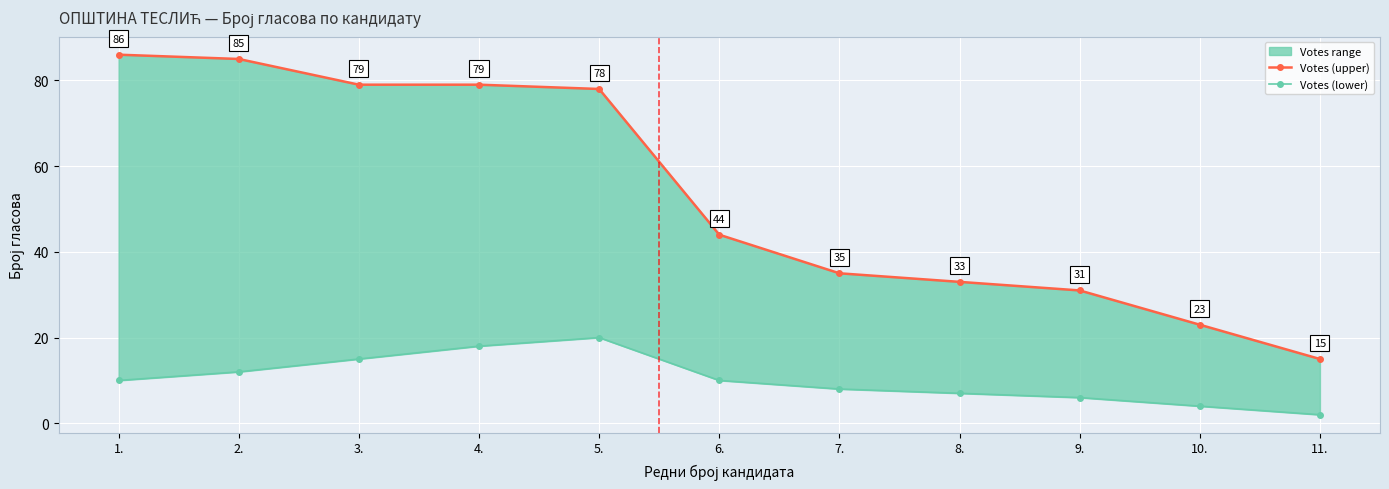

What is the value of the Votes (upper) point at the 10th from the left?

23